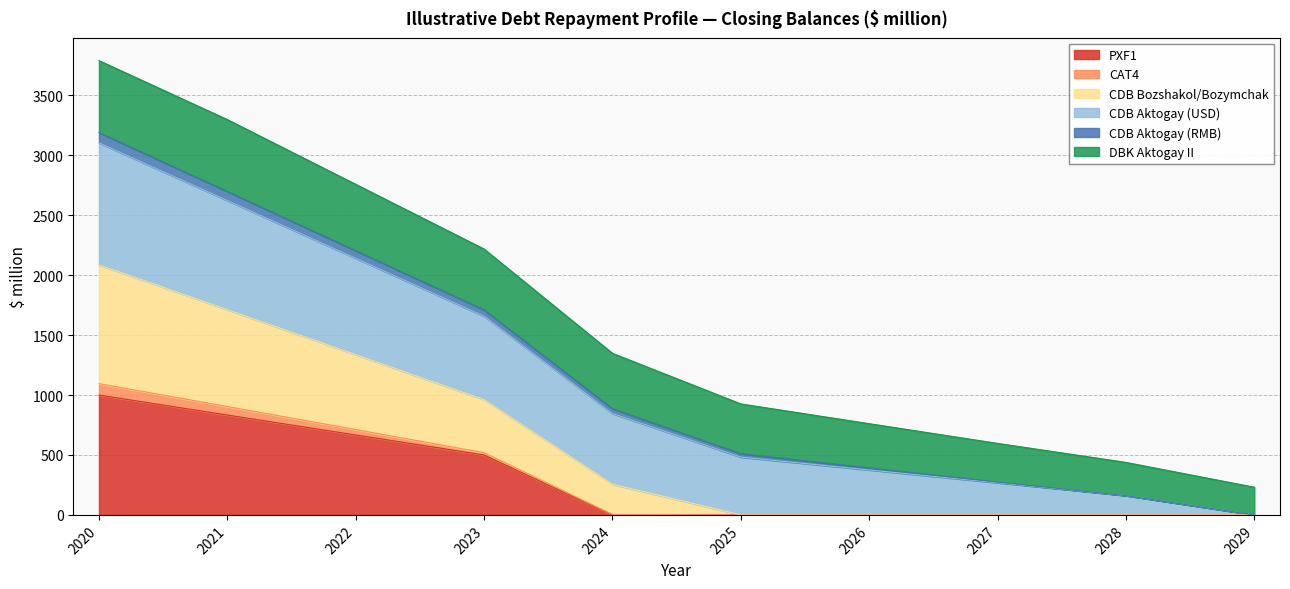

What is the maximum value for PXF1?

1000.0